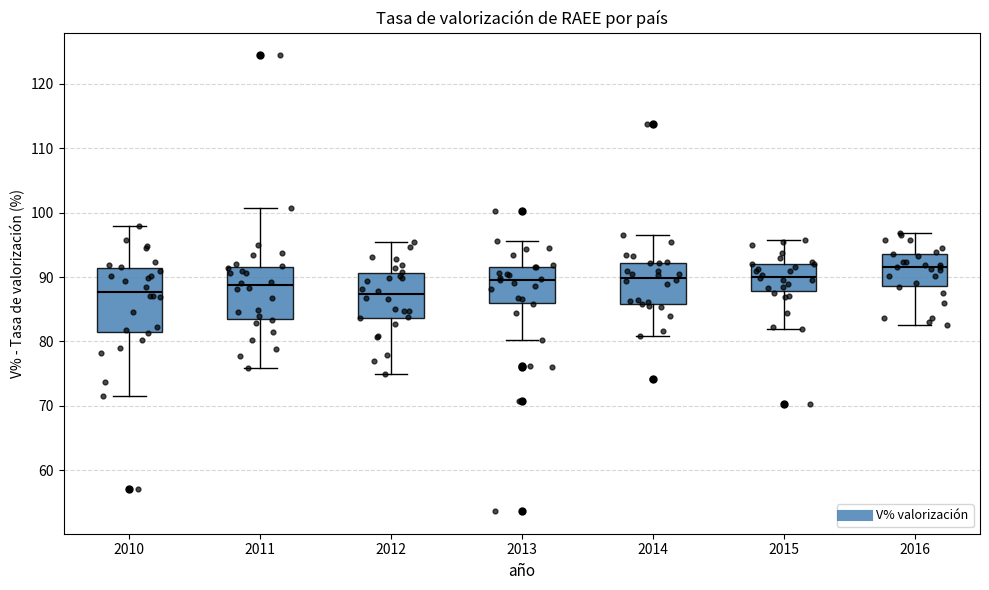

Where does the lower whisker of the box at x = 2013 end on the y-axis? The values are not printed on the chart, so give them approximately, as read against the axis.

80